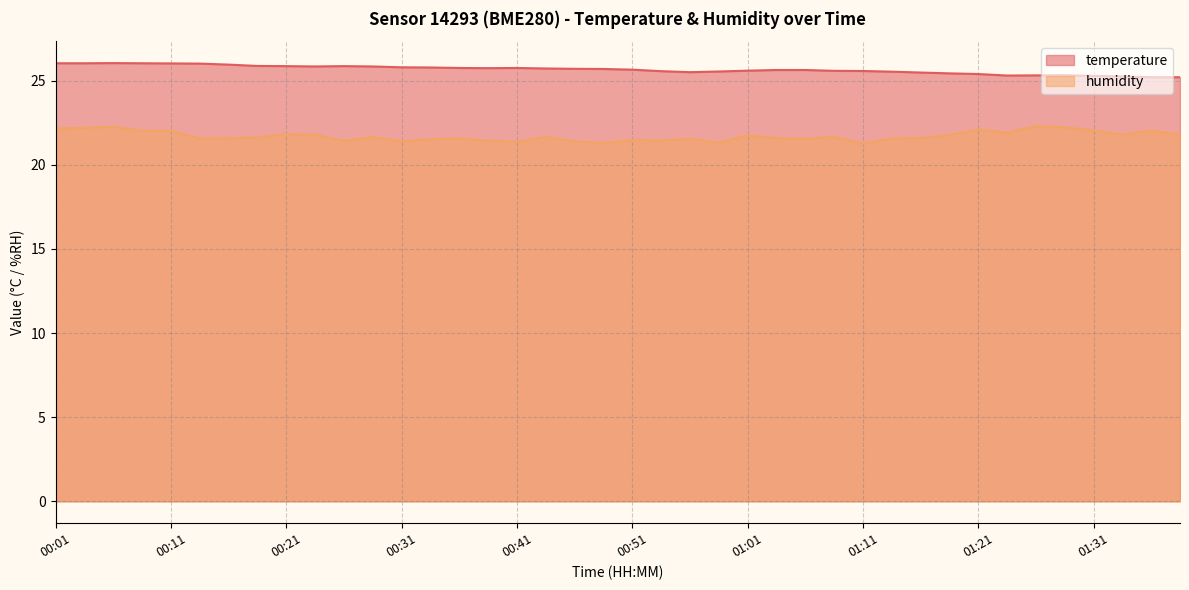

At which category is the sum across all series the highest?

00:06